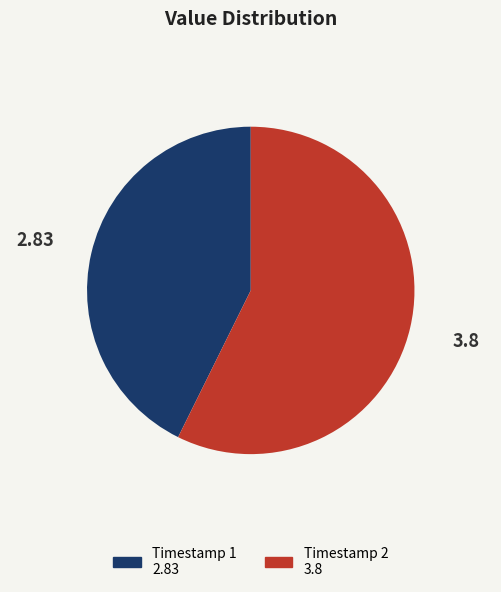

Is there a majority slice in this chart?

Yes